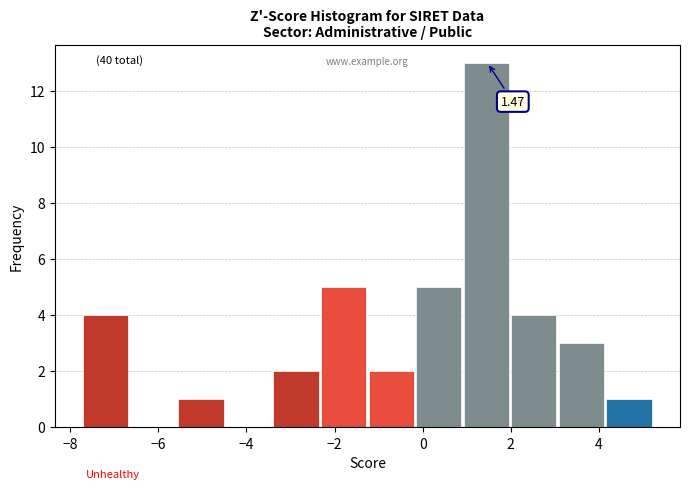

Over which range of the x-axis is the bar tallest?

1.0 to 2.0